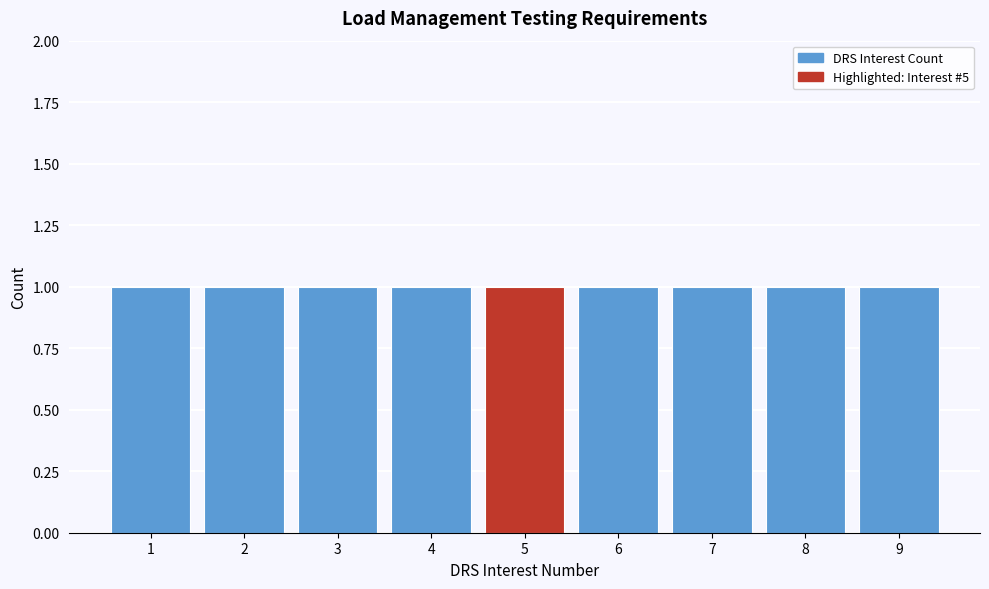

How tall is the bar that spans 1.5 to 2.5 on the x-axis? The values are not printed on the chart, so give them approximately, as read against the axis.

1